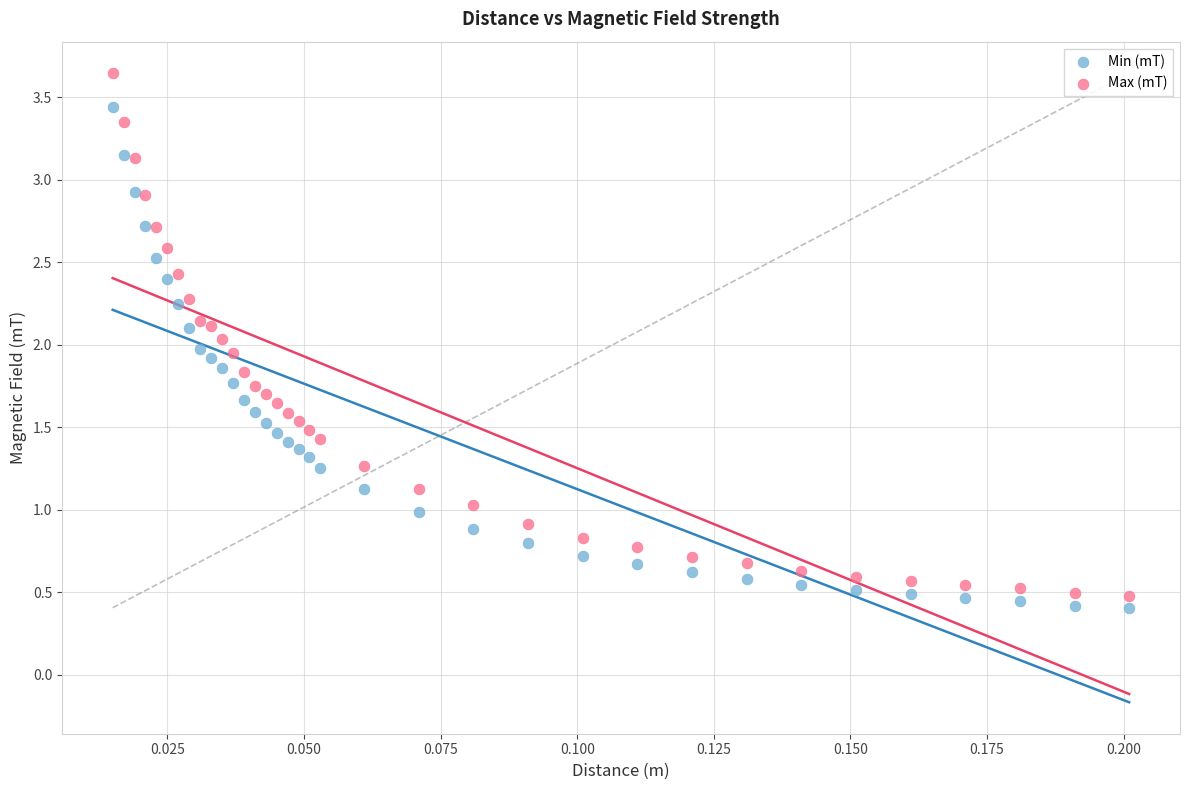

Which series reaches the maximum Y coordinate?

Max (mT)